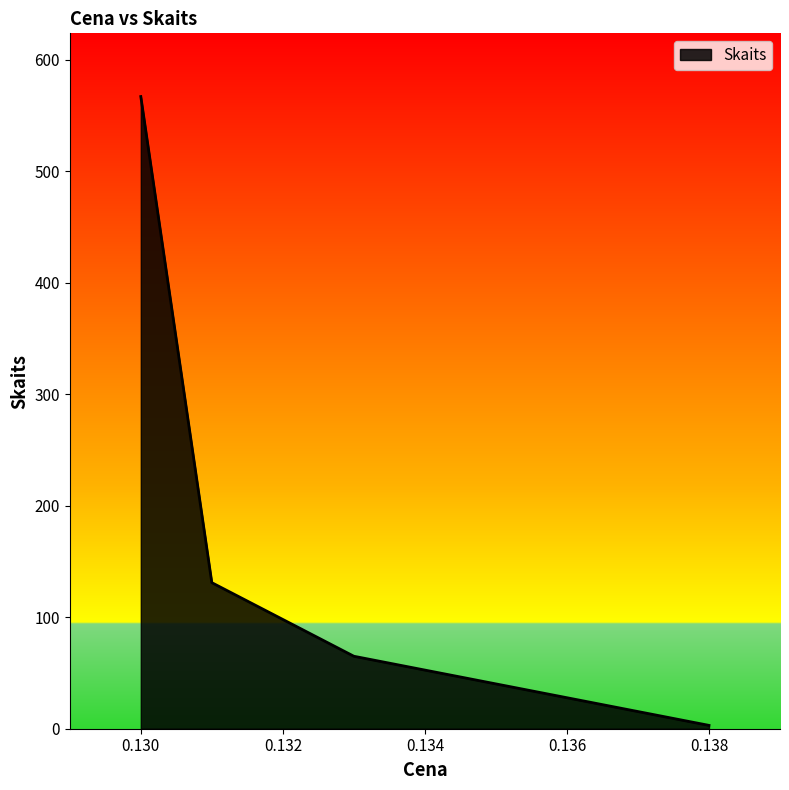

What is the sum of all values?

766